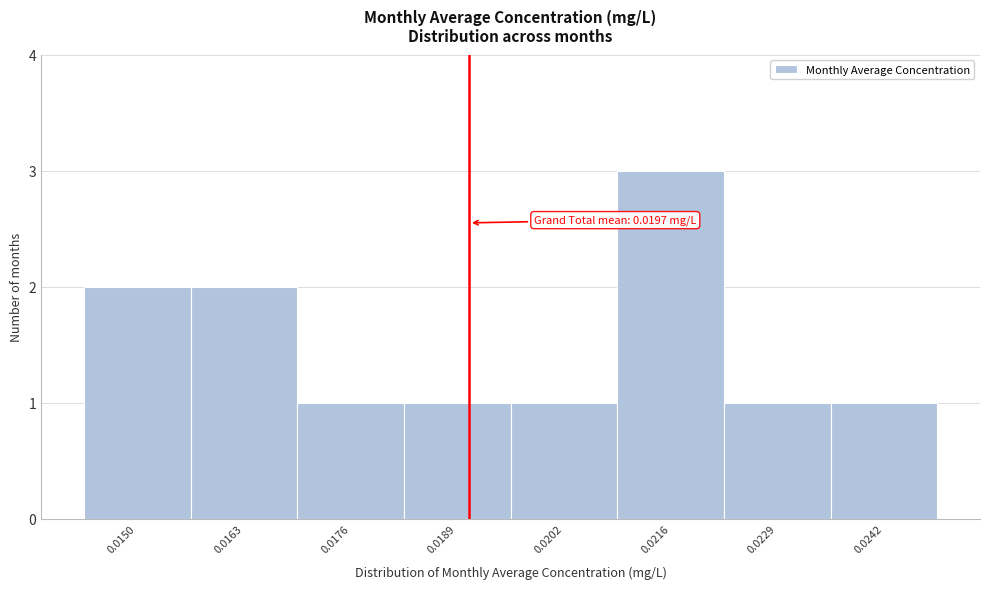

Reading left to right, extract all data points from this chart.

0.0150=2	0.0163=2	0.0176=1	0.0189=1	0.0202=1	0.0216=3	0.0229=1	0.0242=1